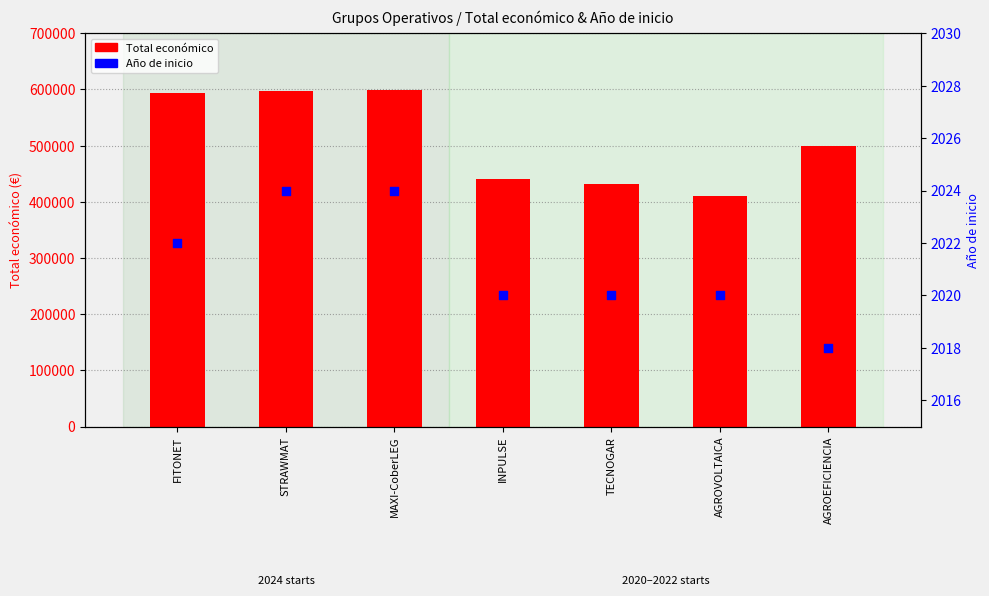

Which series contains the highest Y value?

Total económico